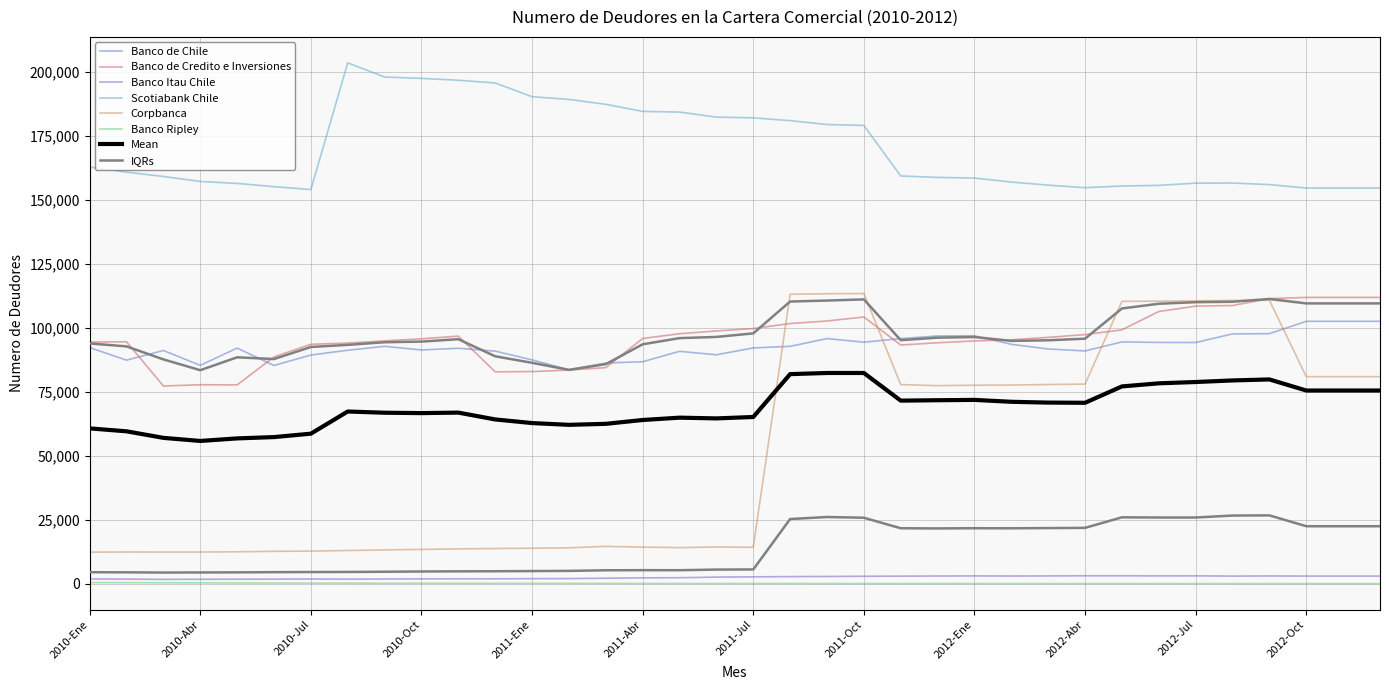

Is it true that Banco Ripley equals 244 at Dic?

False